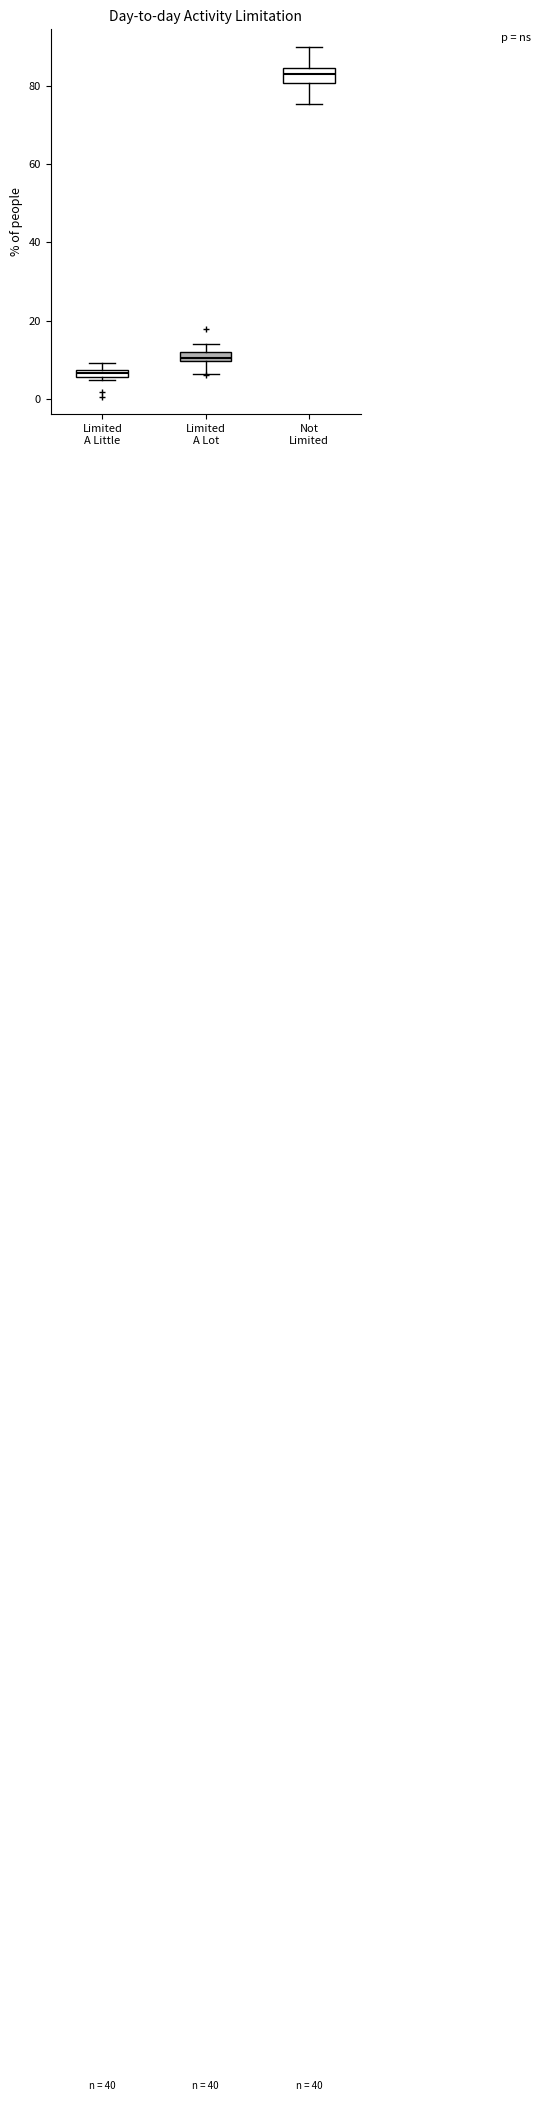

Where is the upper edge of the box for Limited A Little on the y-axis? The values are not printed on the chart, so give them approximately, as read against the axis.

8